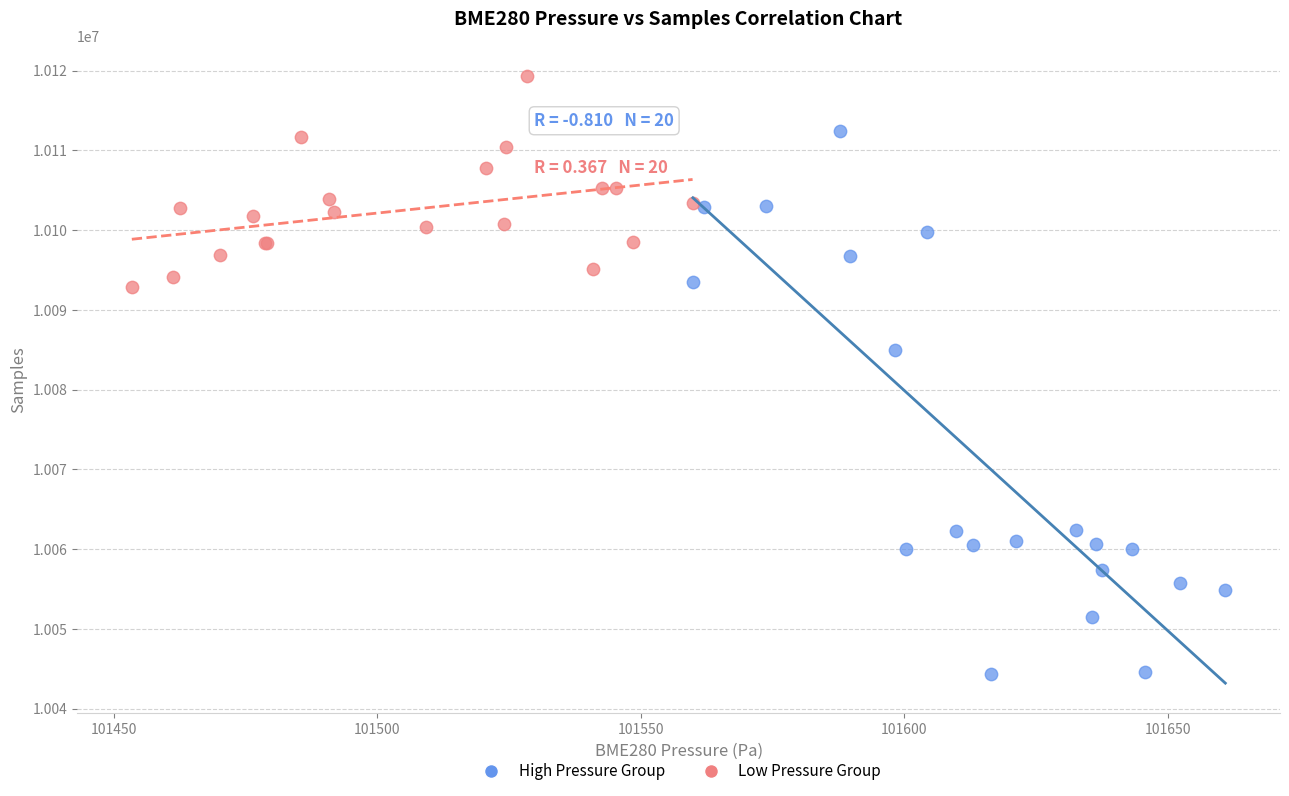

Which series reaches the maximum Y coordinate?

Low Pressure Group